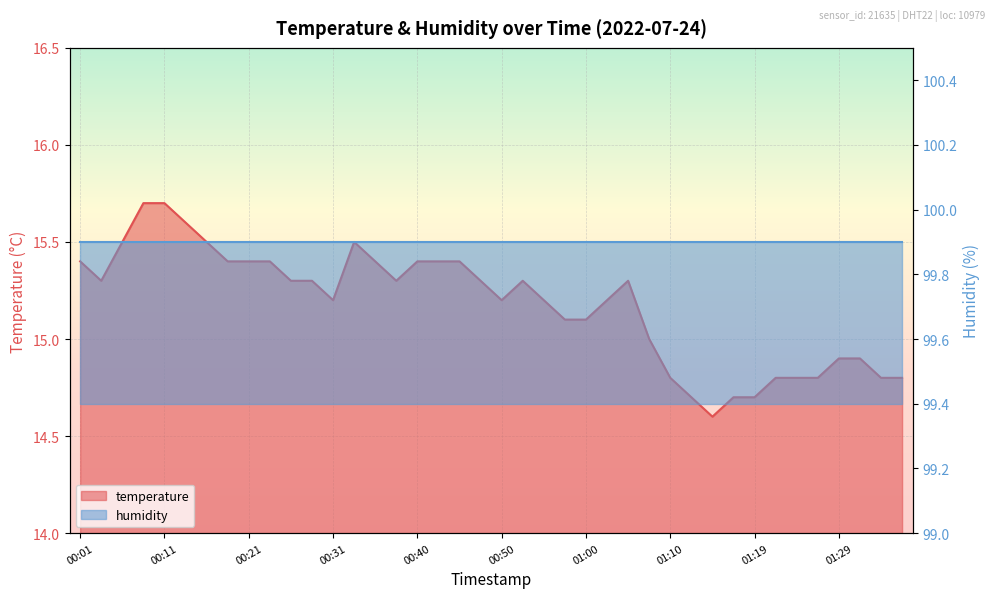

How many categories are shown in the chart?

40